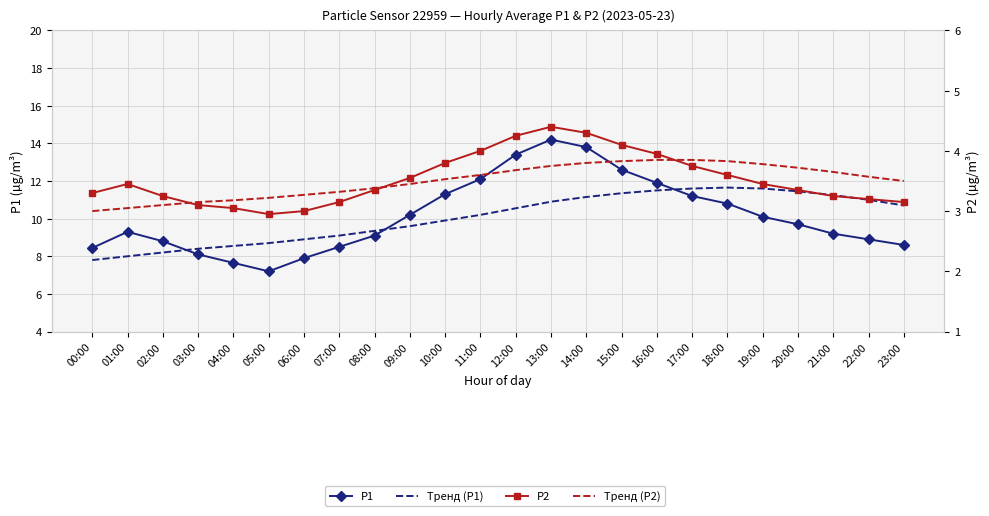

Where does the Тренд (P1) series first go above 10?

11:00